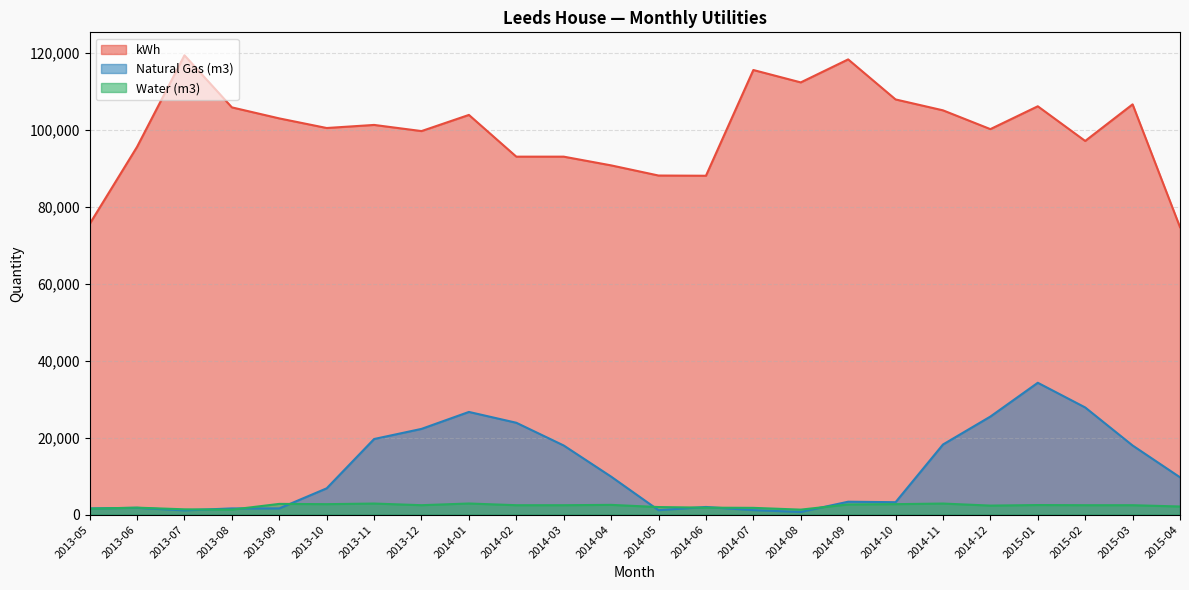

What are all the series names shown in the legend?

kWh, Natural Gas (m3), Water (m3)